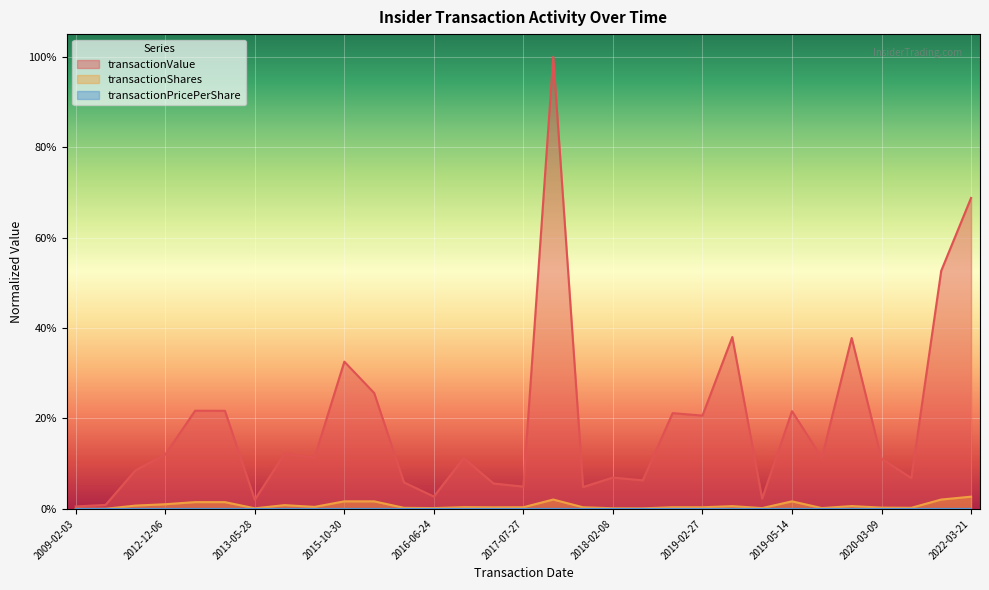

Which series changed the most between 2018-11-02 and 2022-03-15?

transactionValue